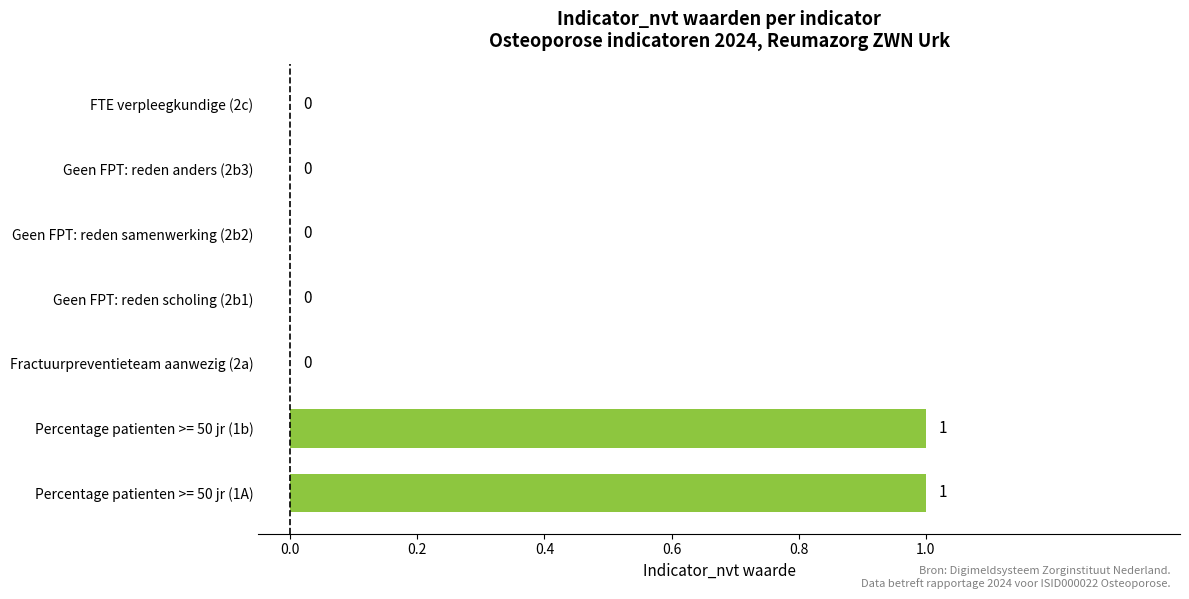

What is the ratio of the value at Percentage patienten >= 50 jr (1A) to the value at Percentage patienten >= 50 jr (1b)?

1.0